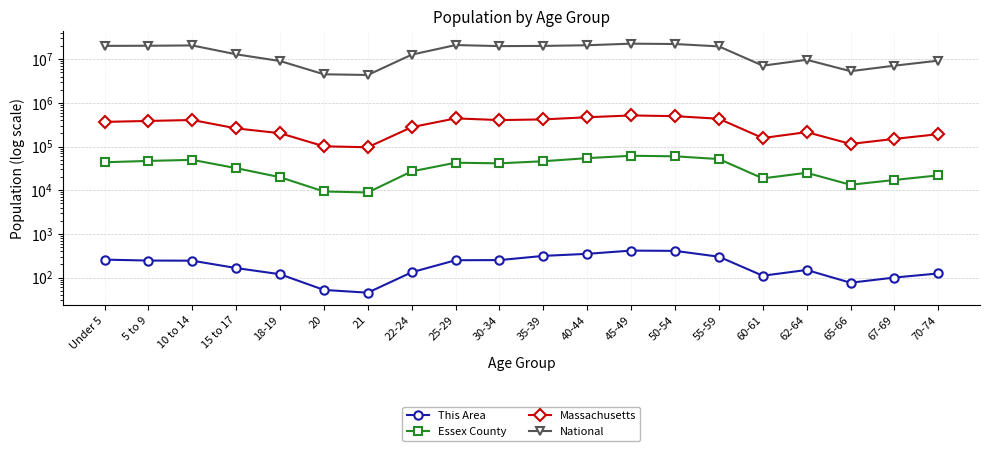

True or false: Essex County and Massachusetts cross at least once.

False